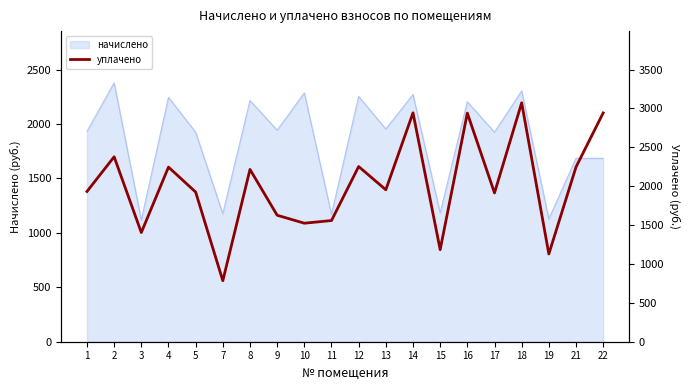

Where is the first local maximum?

2